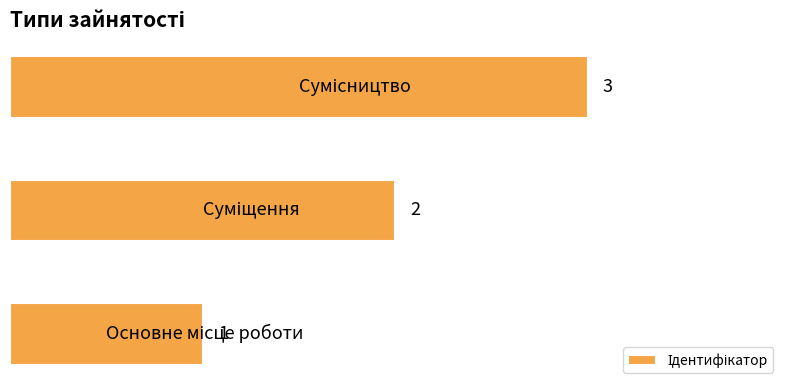

How many values are between 1 and 3?

3